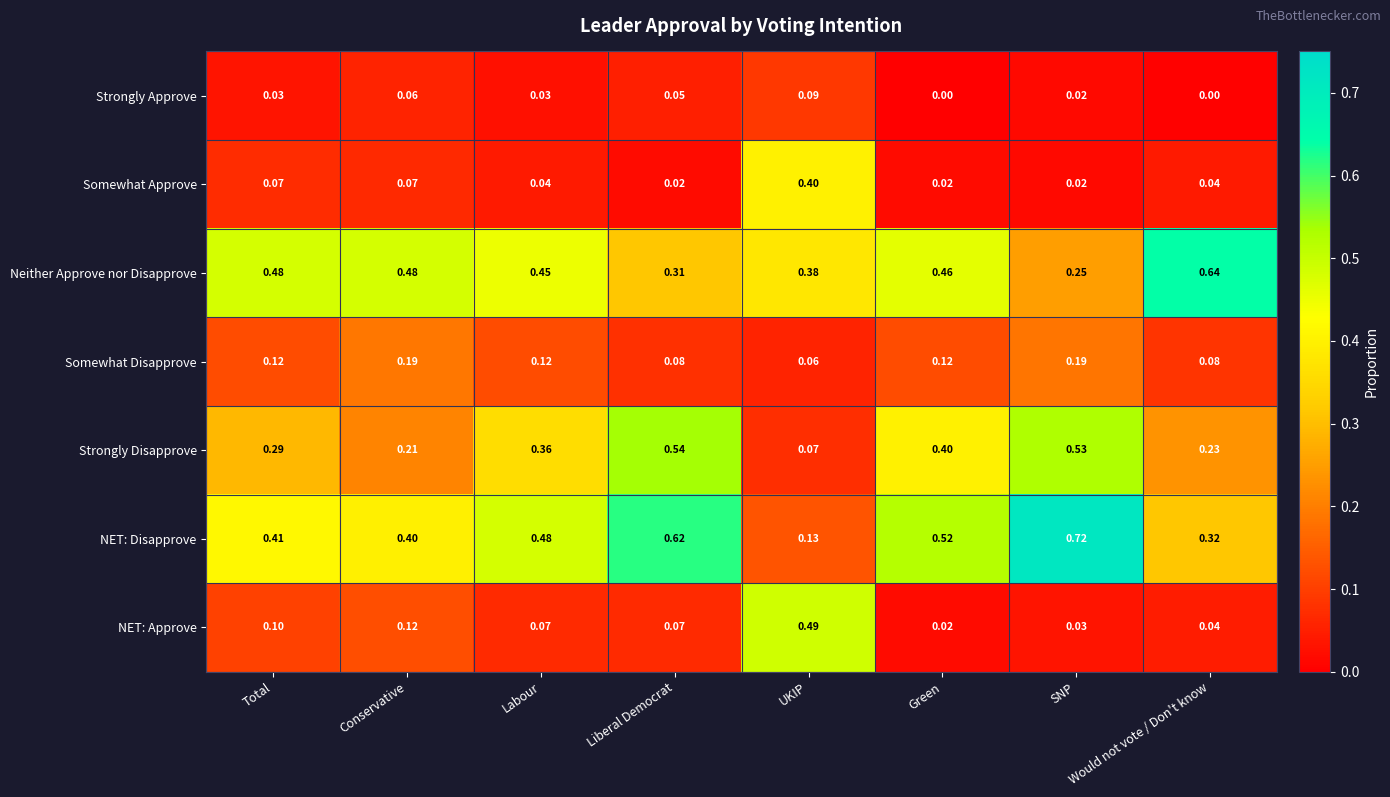

At which label is NET: Disapprove closest to 0?

UKIP